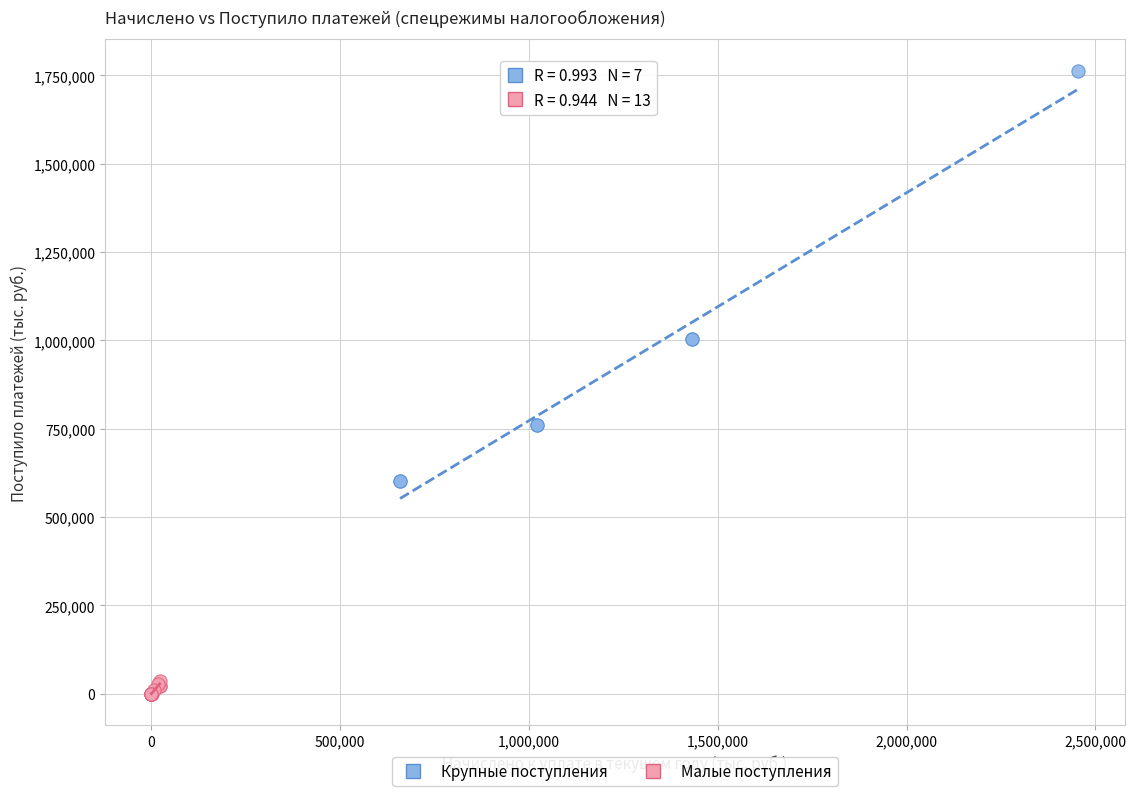

Which series contains the lowest Y value?

Малые поступления